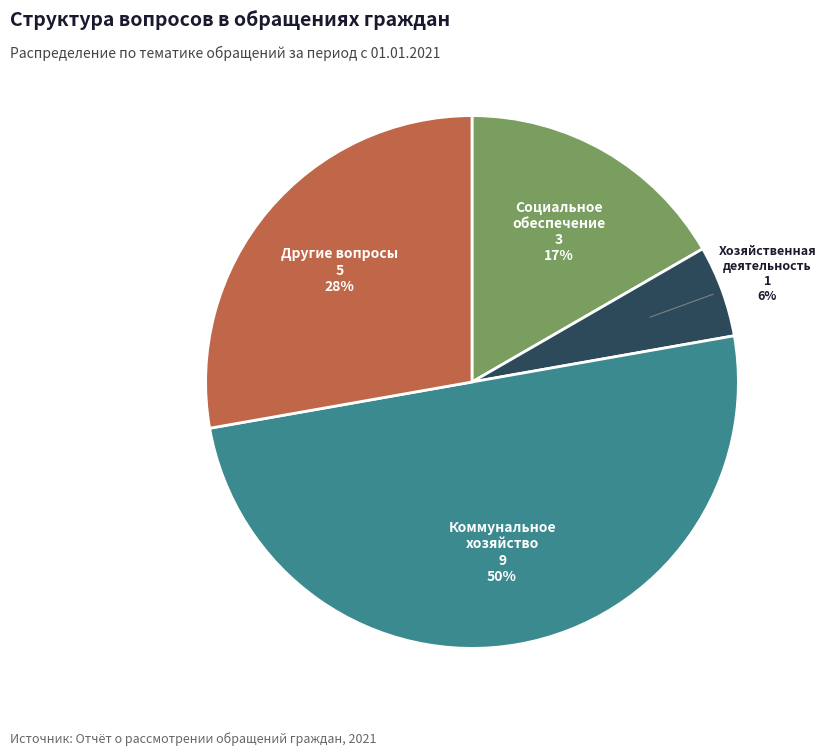

True or false: Коммунальное хозяйство accounts for 50% of the total.

True